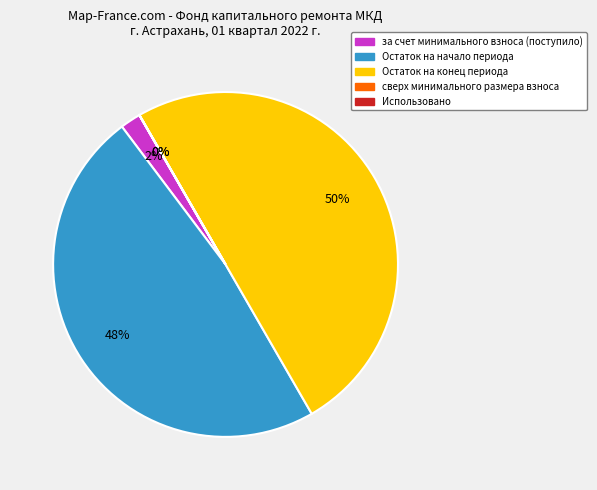

To the nearest percent, what is the difference between the largest and smallest slice percentages?

50%